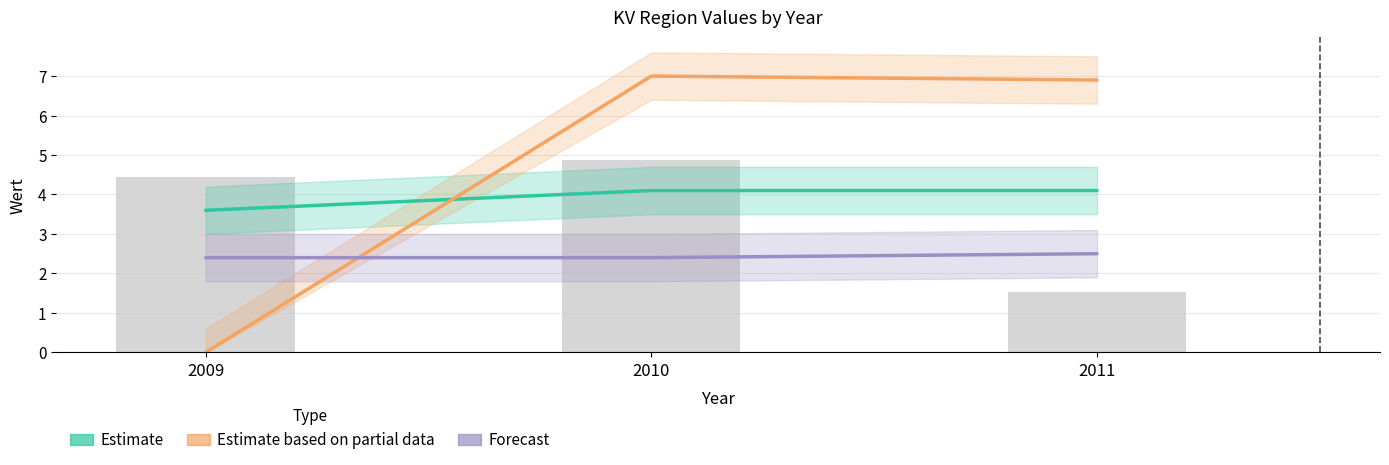

Which category has the highest value in the Forecast series?

2011